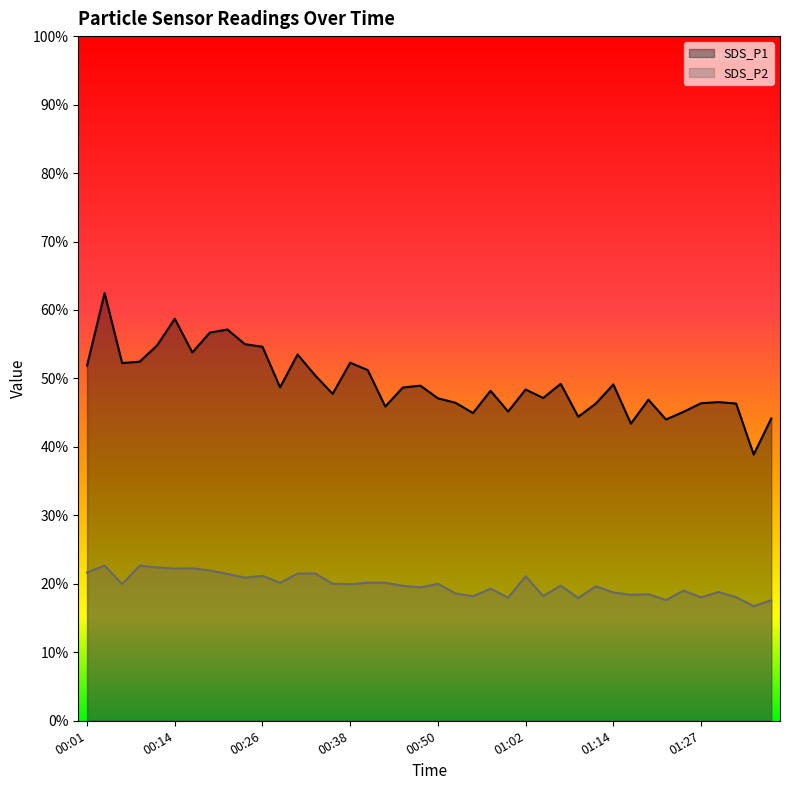

What are all the series names shown in the legend?

SDS_P1, SDS_P2